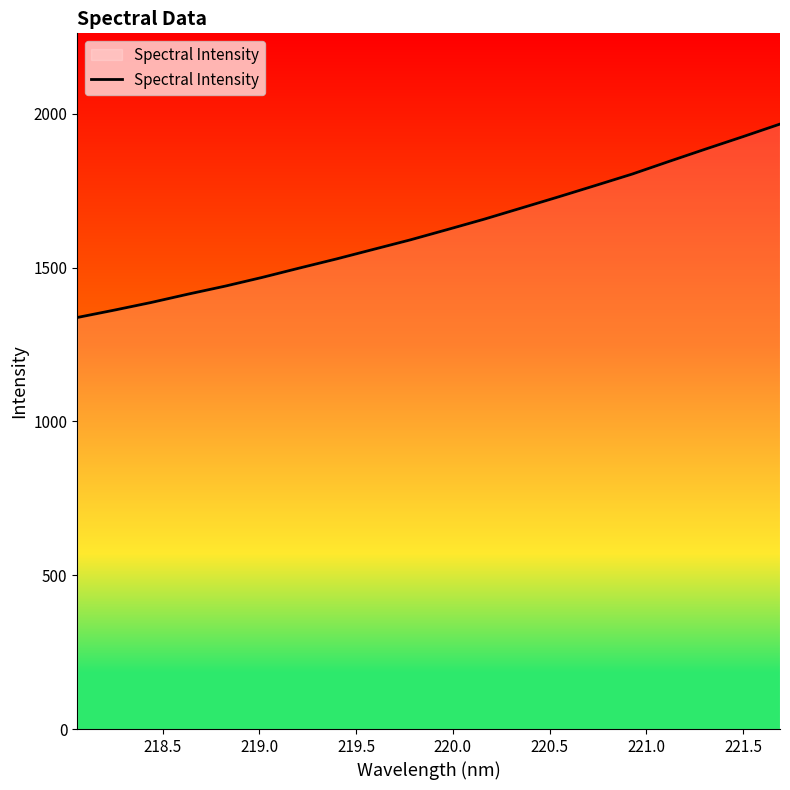

What is the difference between the maximum and minimum values?

628.7